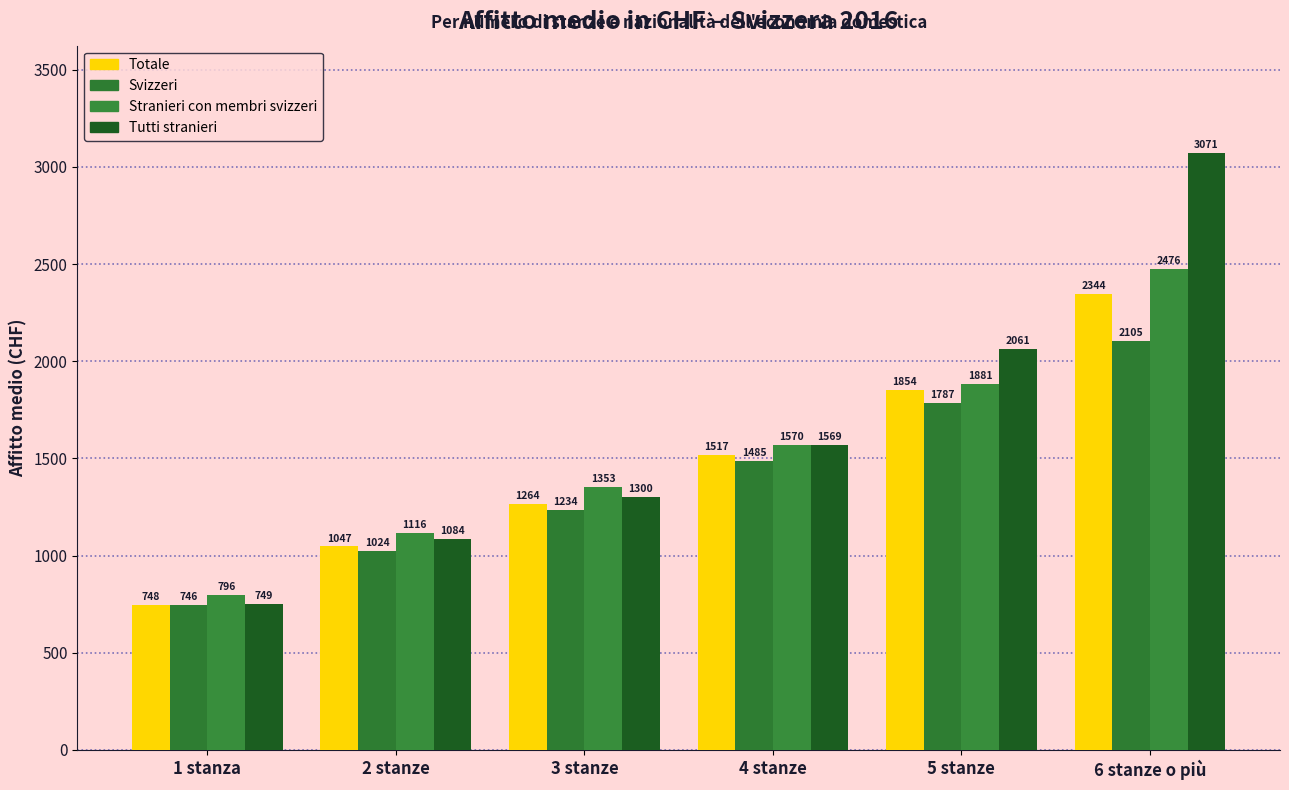

How many series are shown in this chart?

4